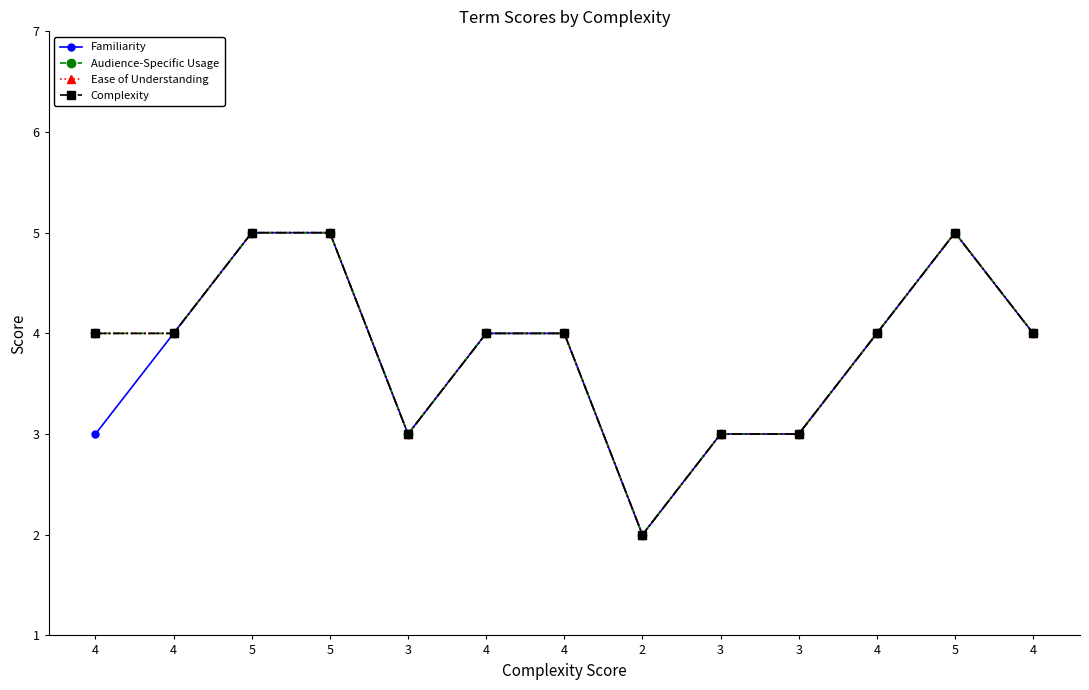

What is the label of the 4th point from the right?

3